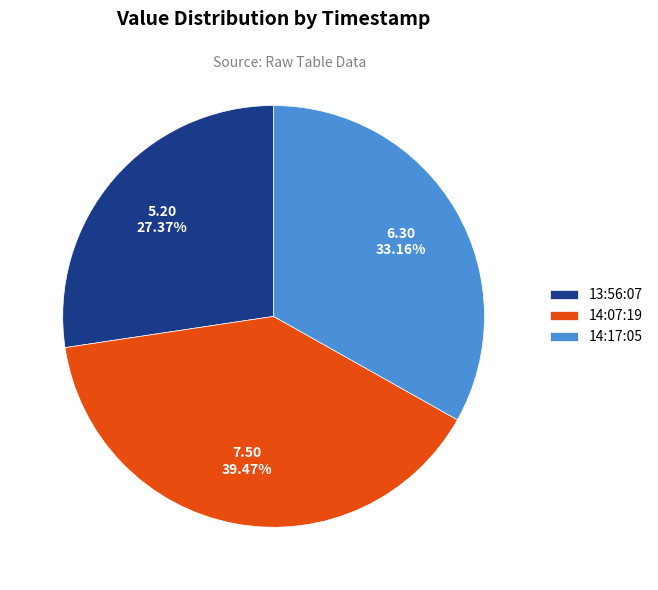

Is the sum of 14:07:19 and 13:56:07 greater than half?

Yes